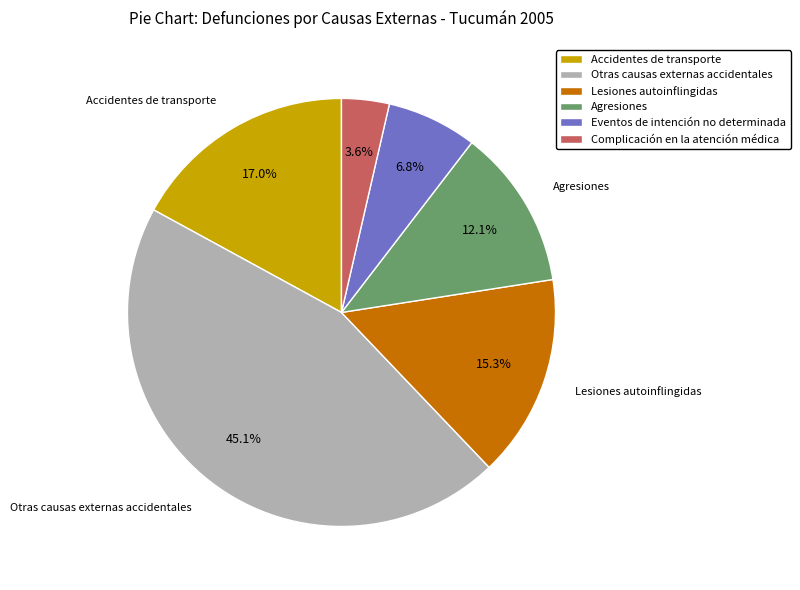

Is there a majority slice in this chart?

No